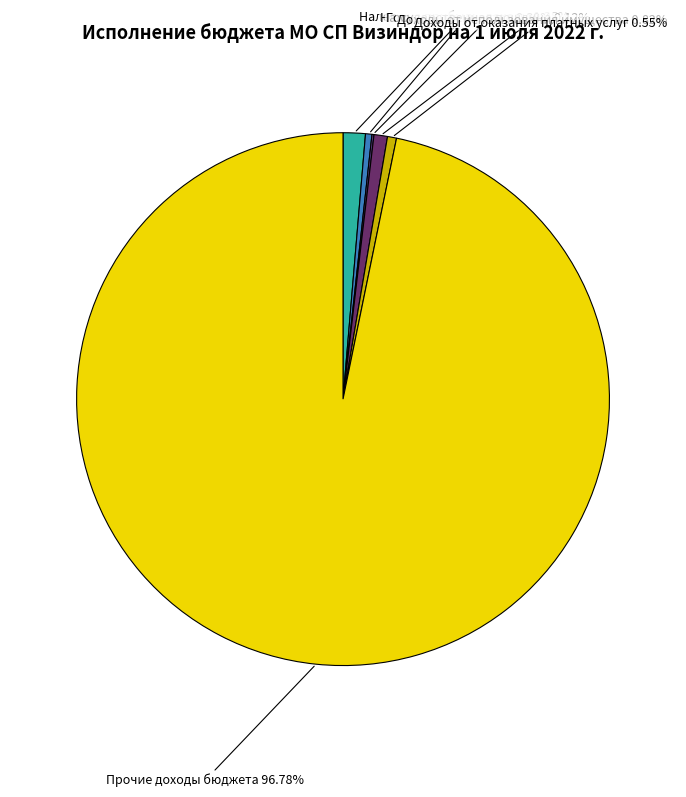

Which slice is the smallest?

Государственная пошлина